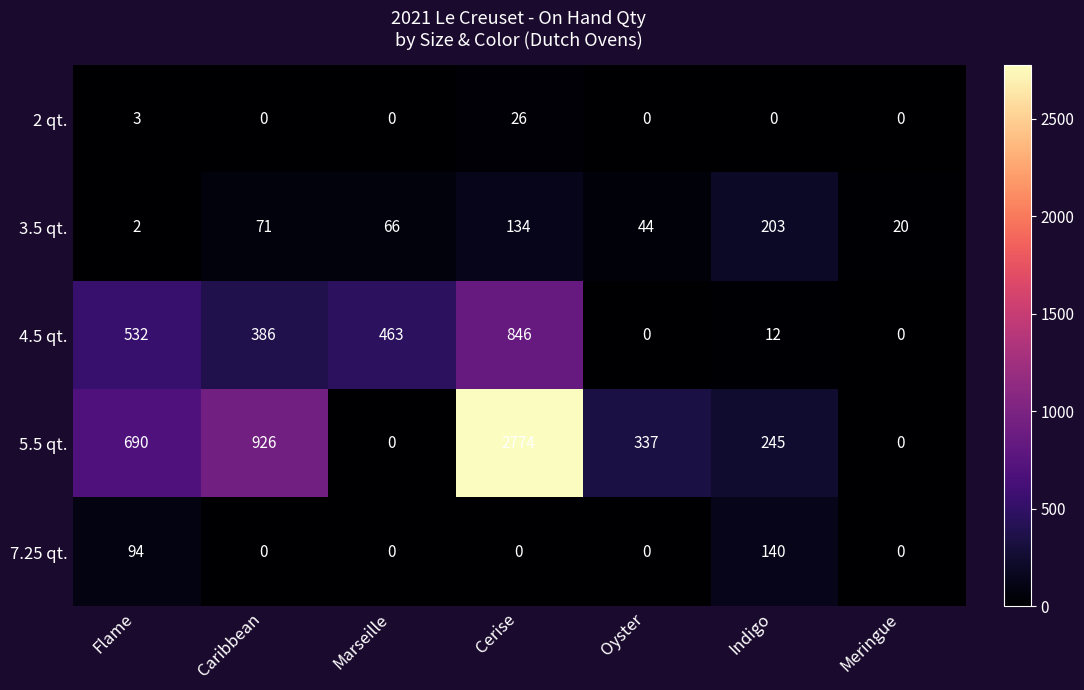

True or false: 3.5 qt. has a value of 71 at Caribbean.

True